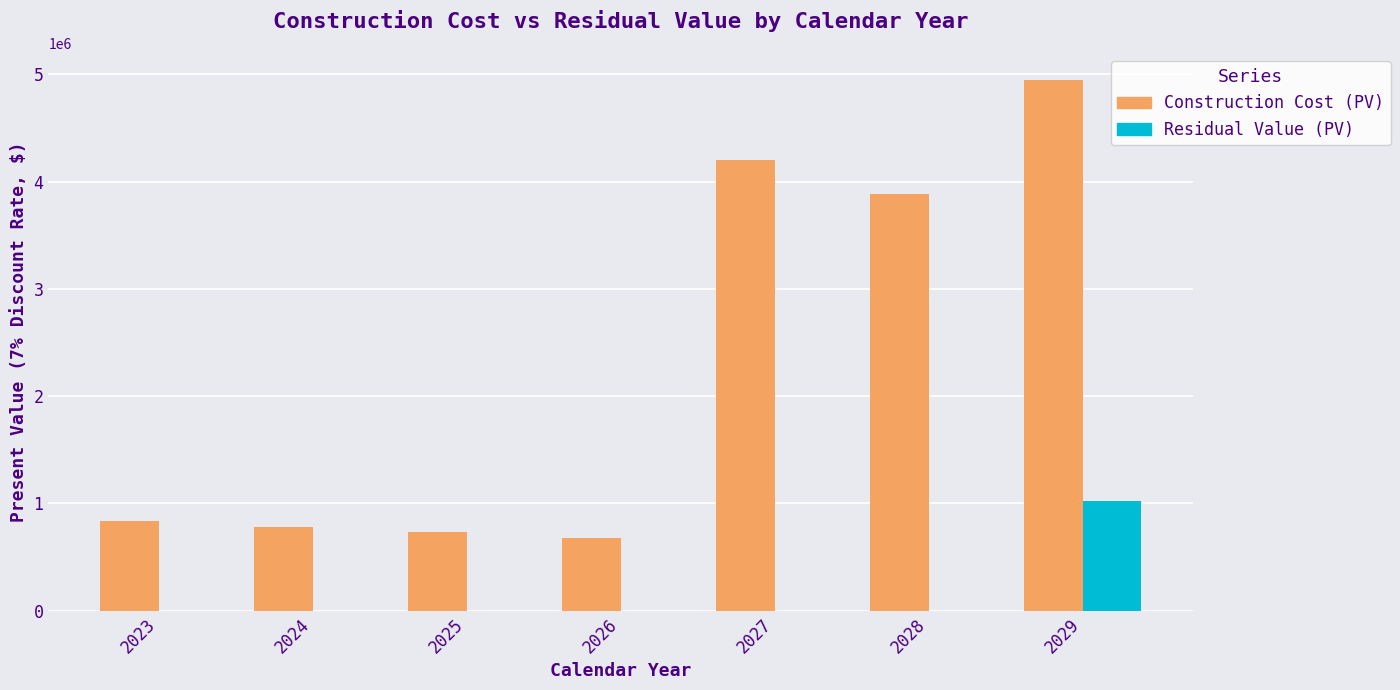

Which series has the largest total across all categories?

Construction Cost (PV)